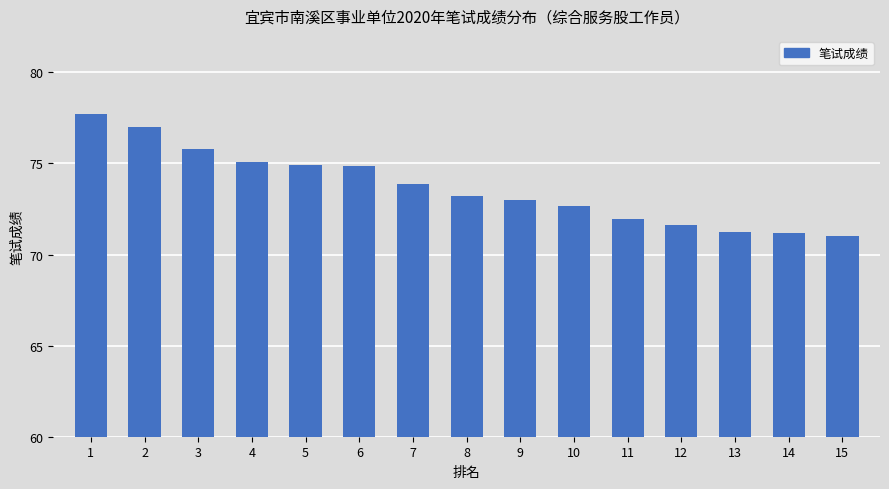

What is the minimum value shown in the chart?

71.0